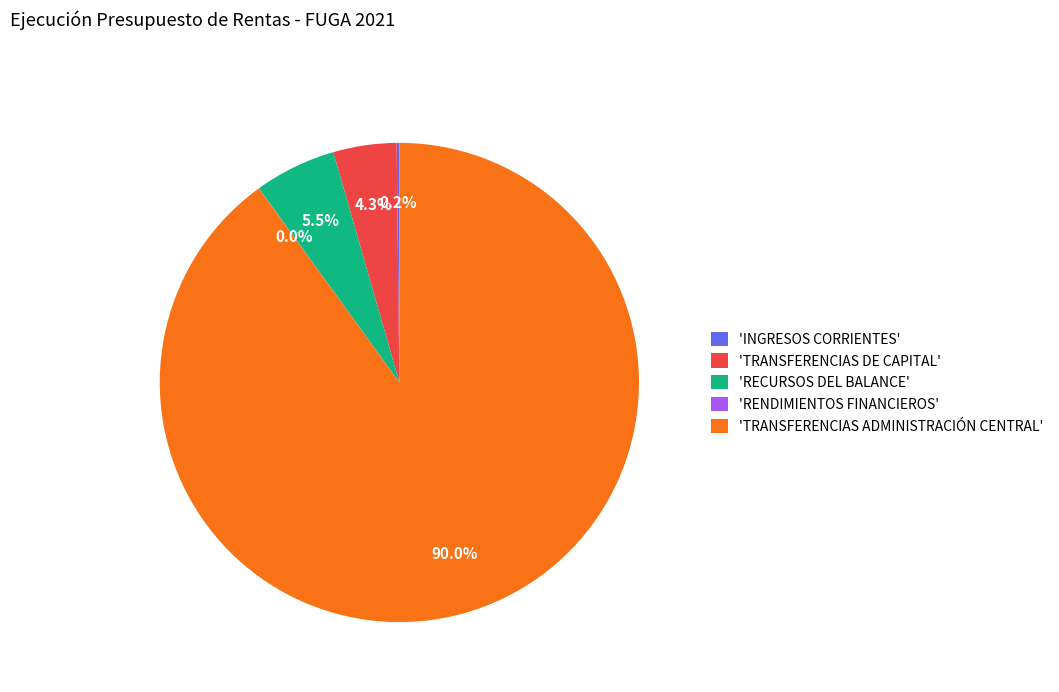

To the nearest percent, what is the average slice percentage?

20%